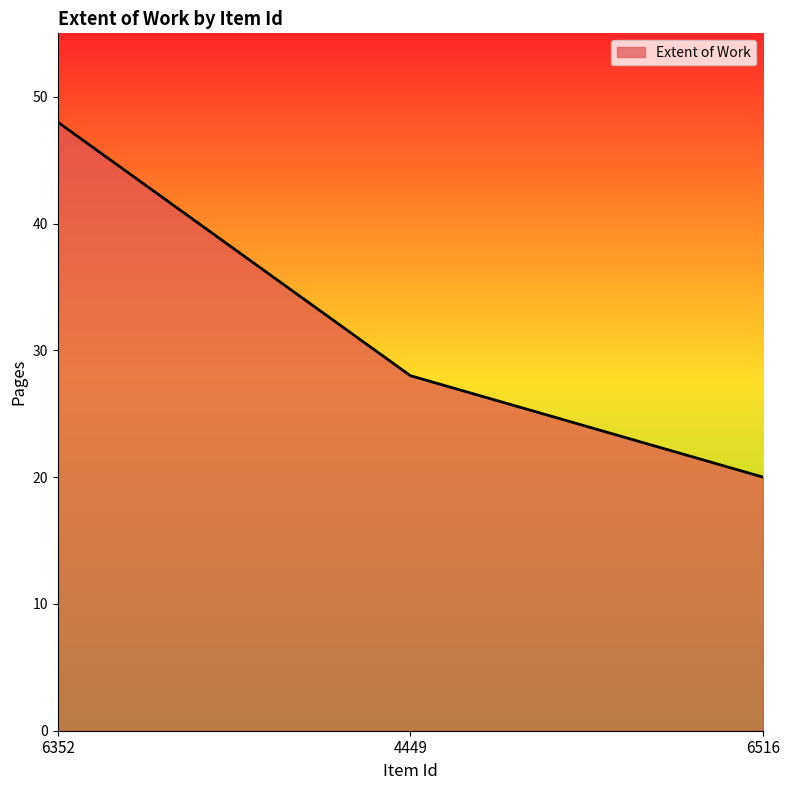

At which category does the chart reach its peak across all series?

6352